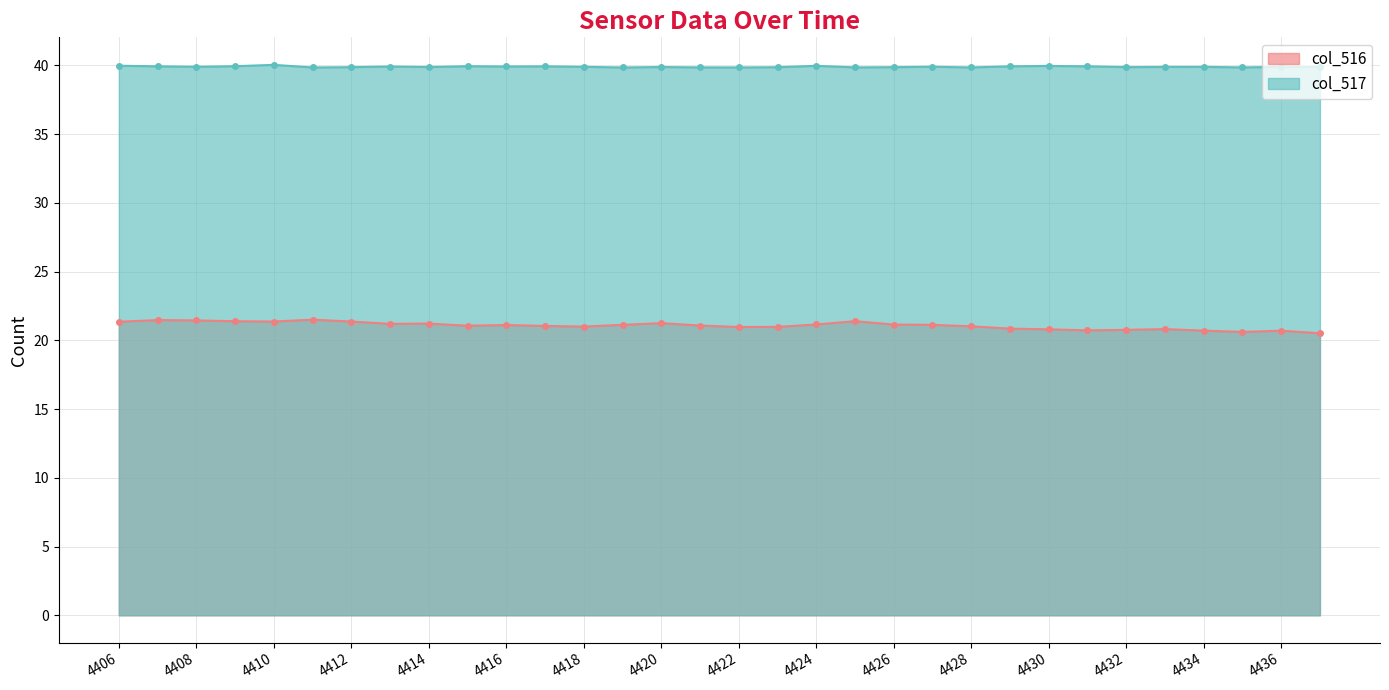

What is the average value of the col_517 series?

39.9